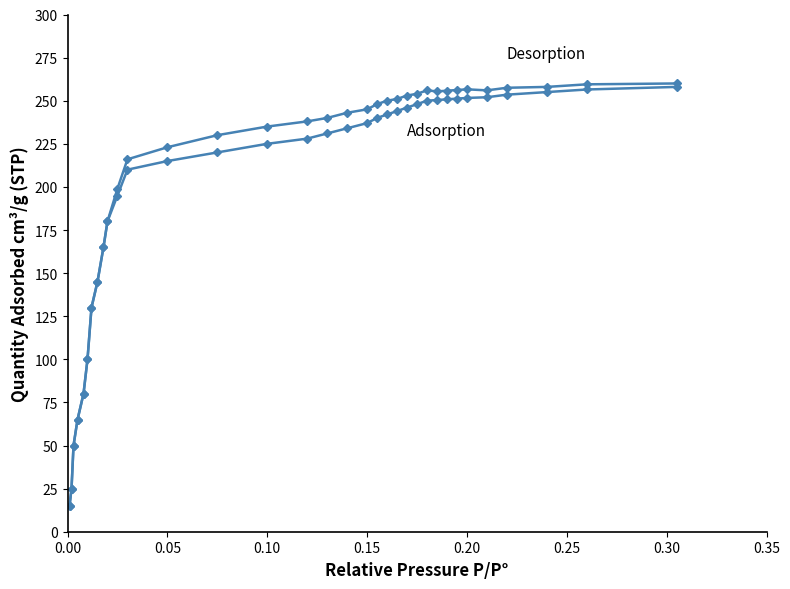

How many series are shown in this chart?

2